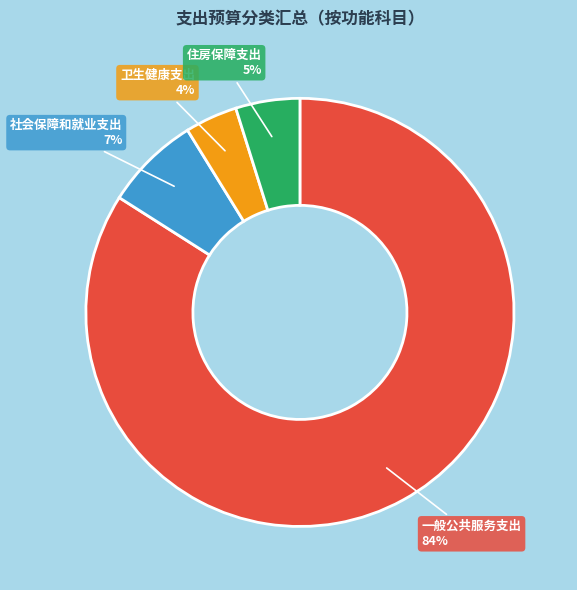

Is it true that 卫生健康支出 is 4% of the pie?

True